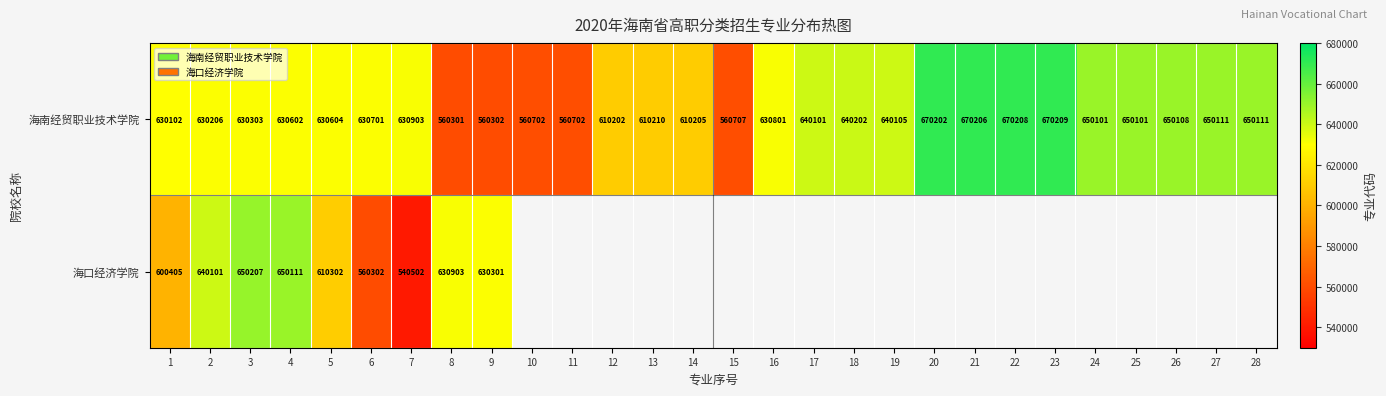

True or false: 海南经贸职业技术学院 has a value of 650101 at 25.

True